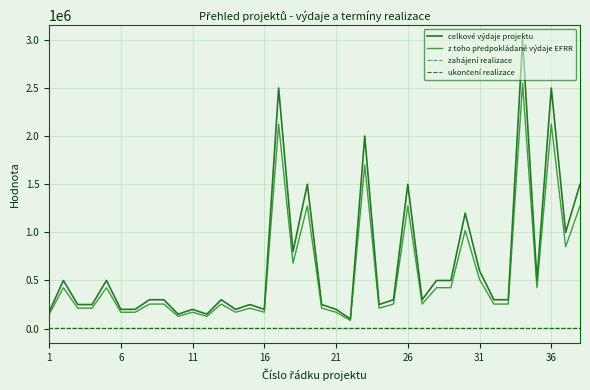

What is the maximum value shown in the chart?

3000000